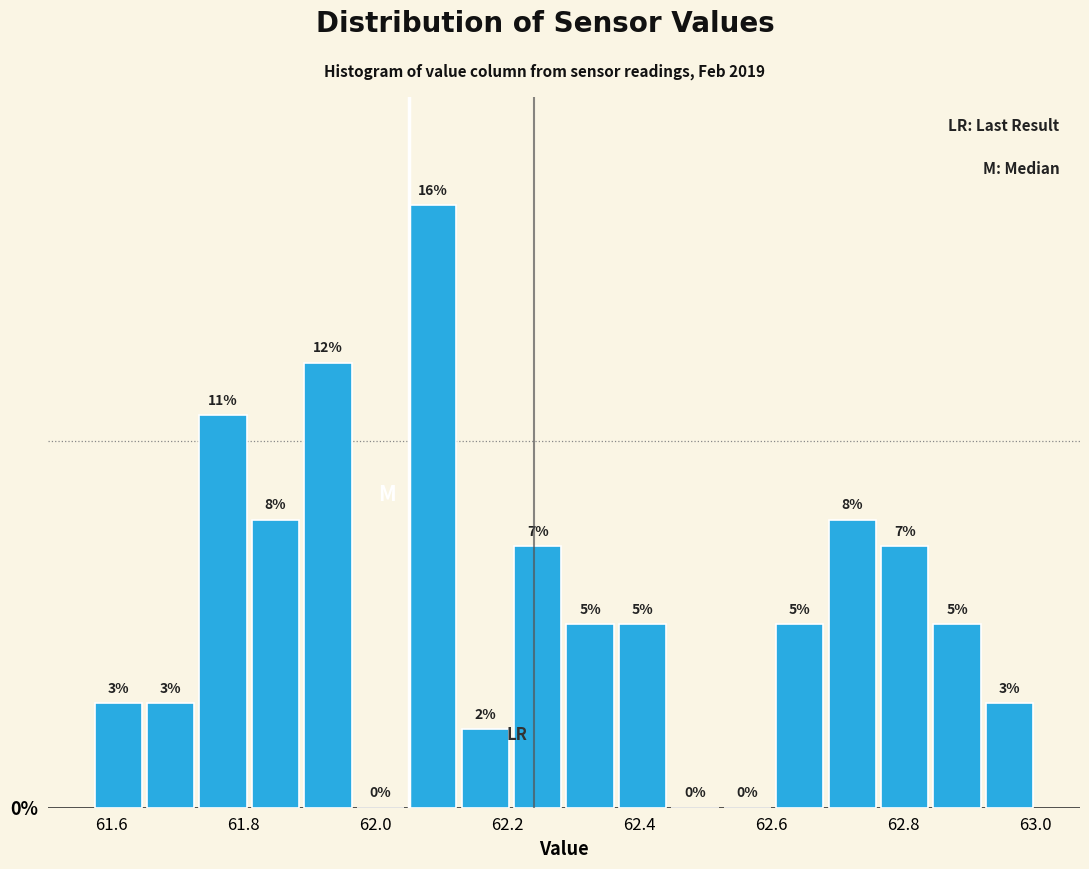

Read against the x-axis, roughly where is the centre of the tallest bar?

62.08